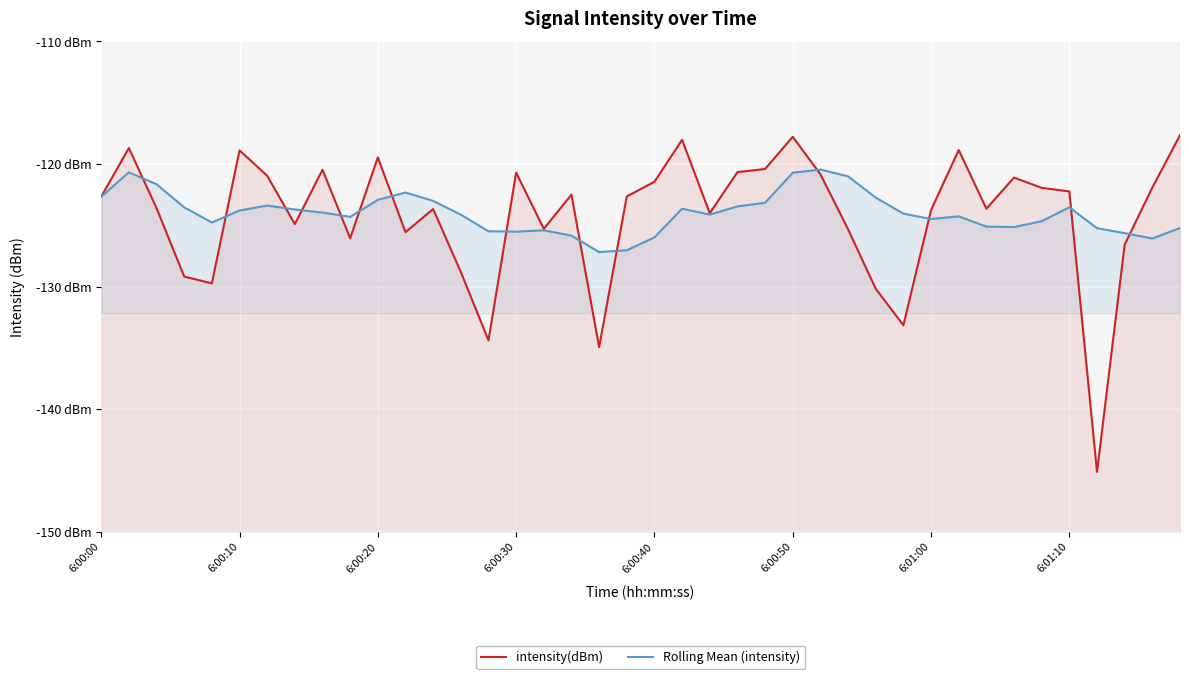

What is the sum of the Rolling Mean (intensity) values at 15 and 31?

-249.8